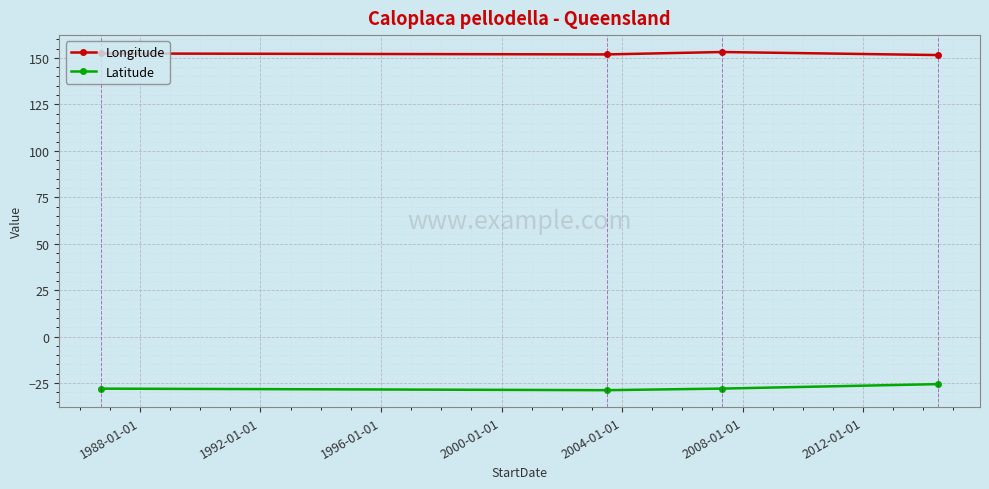

Rank the series by their maximum value, from lowest to highest.

Latitude, Longitude